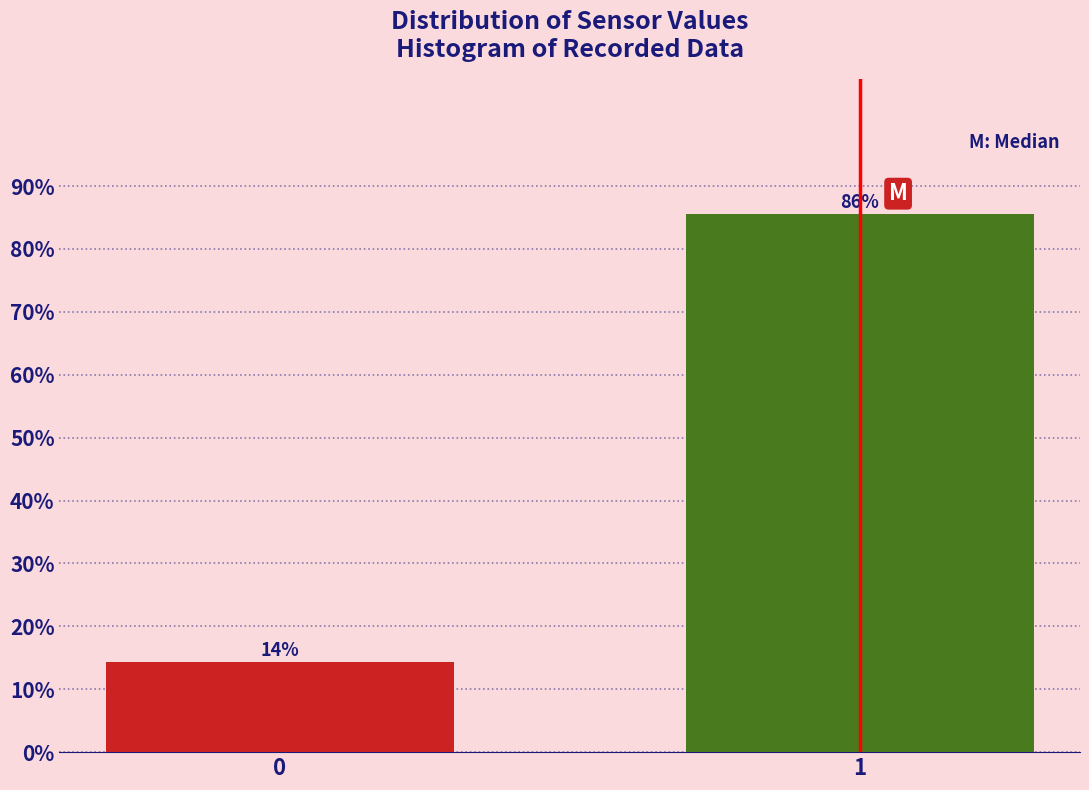

The chart shows a value of 43.7 at 1. True or false?

False